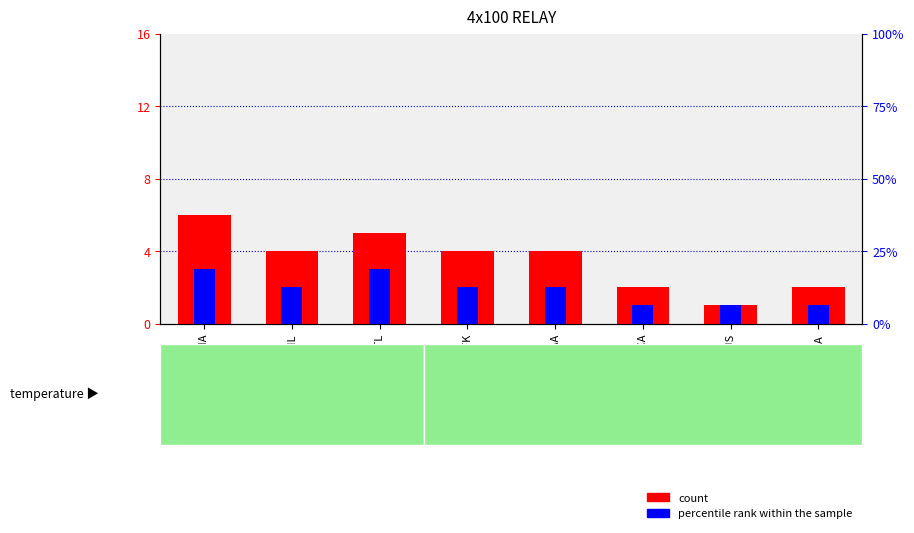

Which series changed the most between JFK and SHCA?

count